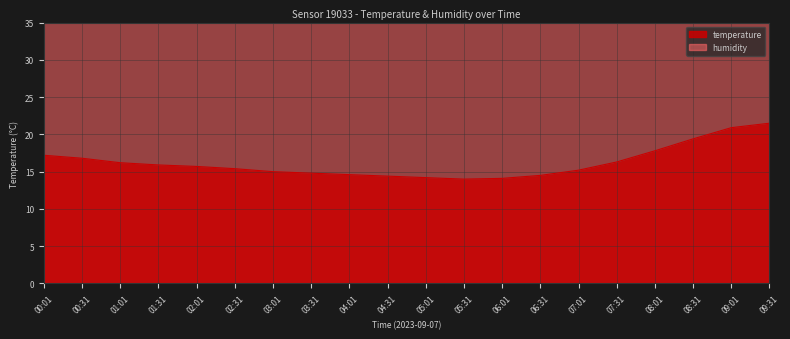

What is the label of the 13th point from the right?

03:31